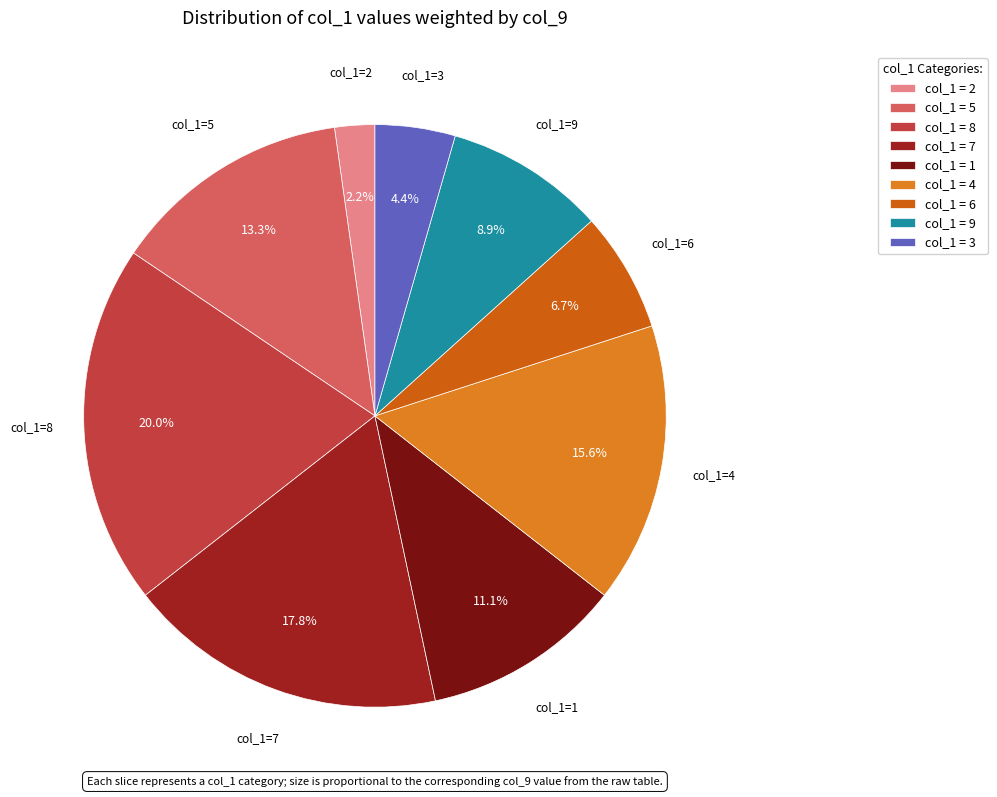

How much of the chart is everything except col_1=8?

80.0%